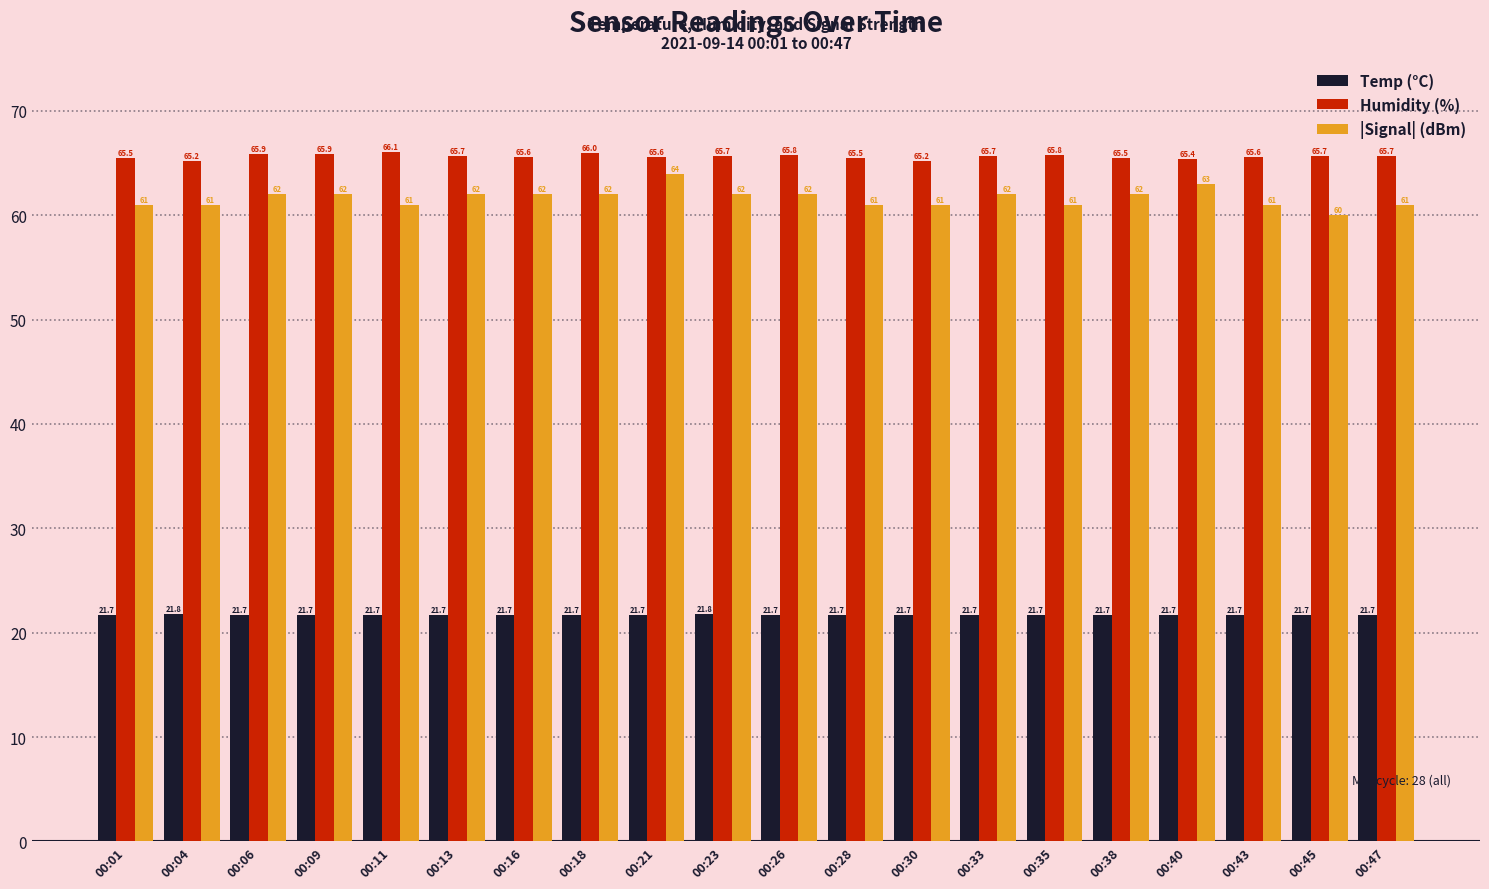

What is the difference between the maximum and second lowest values in the Temp (°C) series?

0.1